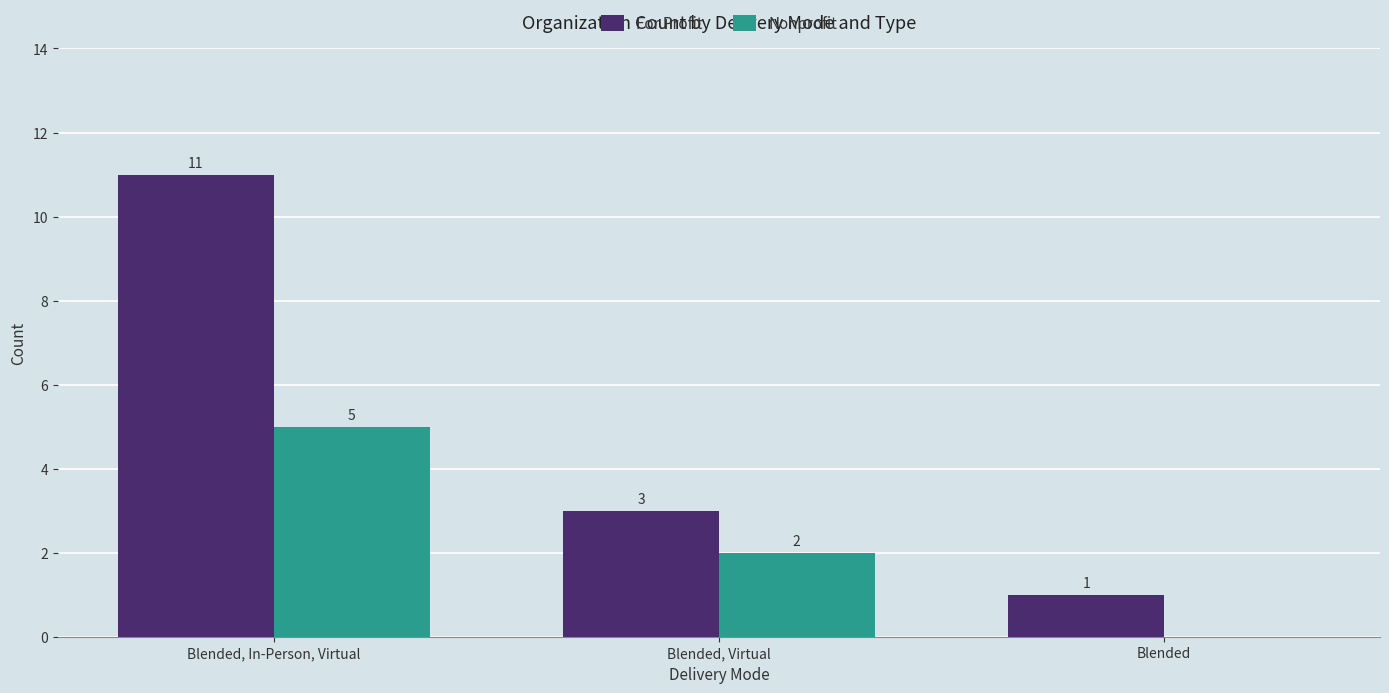

Where is Nonprofit nearest to the value 2?

Blended, Virtual